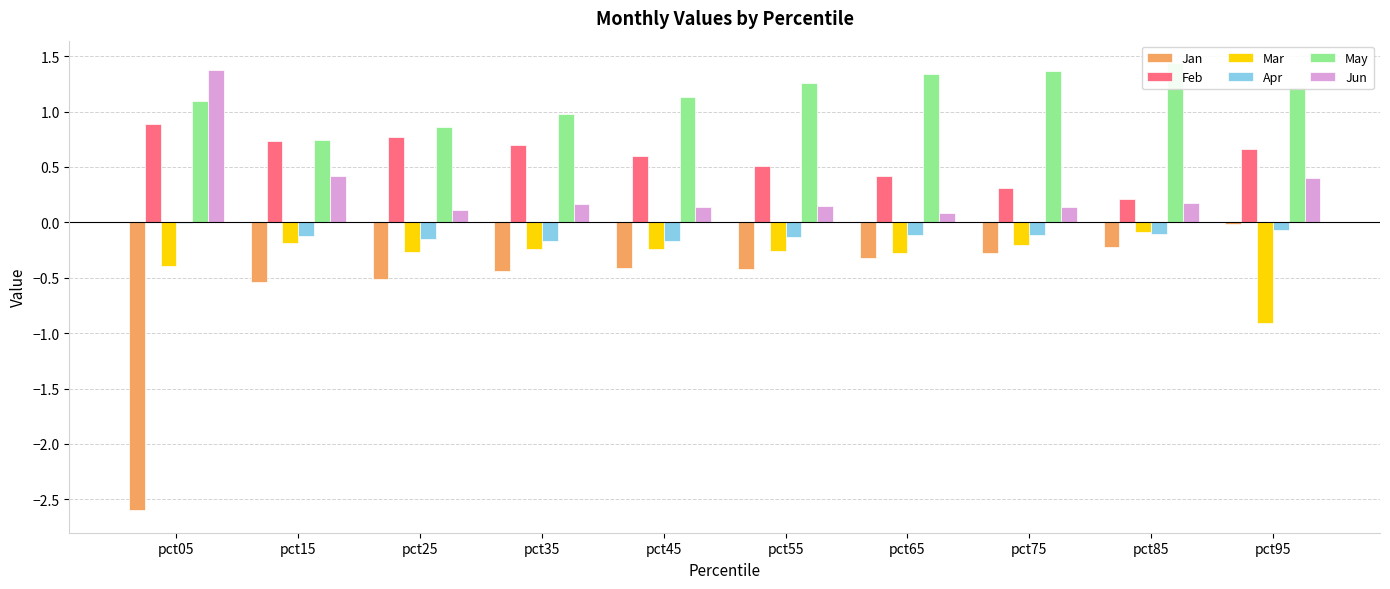

At which label does Jan reach its peak?

pct95